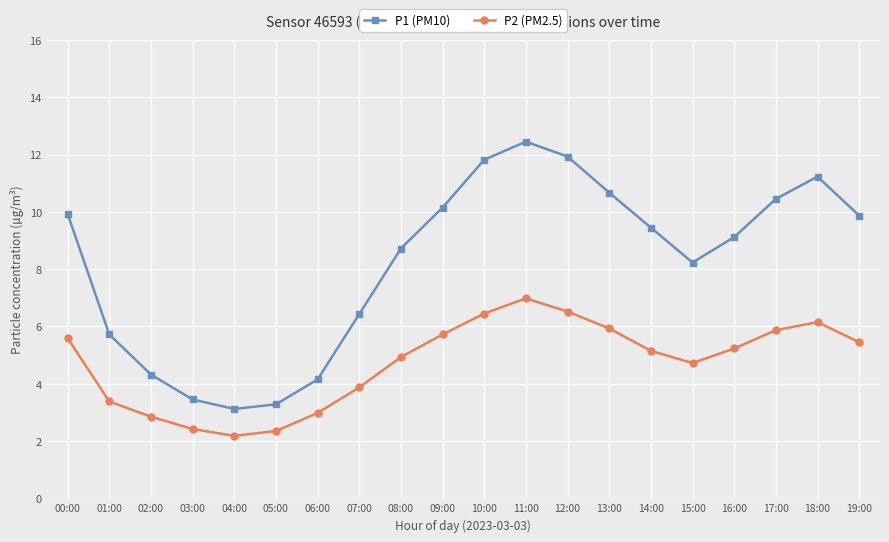

True or false: P1 (PM10) and P2 (PM2.5) intersect in this chart.

False